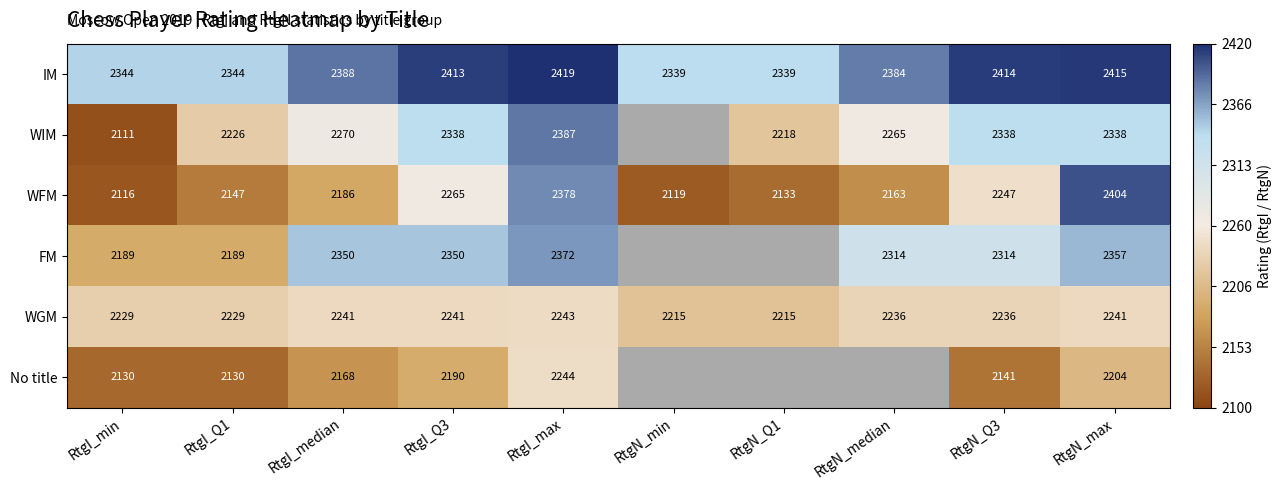

What is the difference between the maximum and minimum values in the IM series?

80